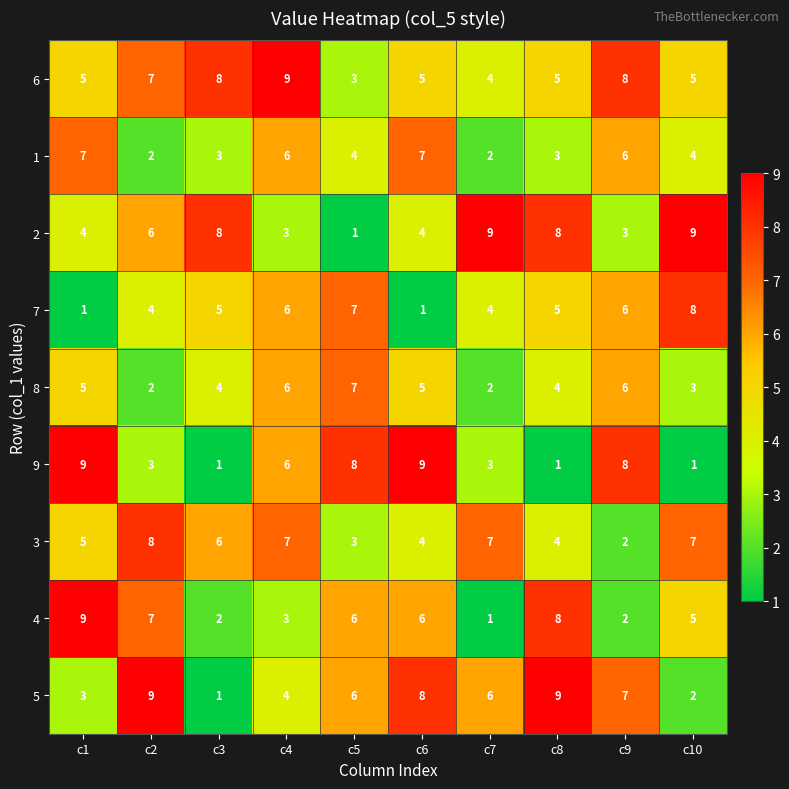

Which category has the highest value in the 4 series?

c1